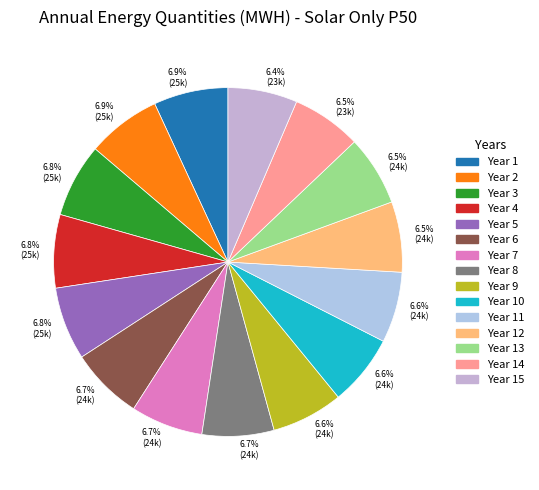

How many segments does this pie chart have?

15